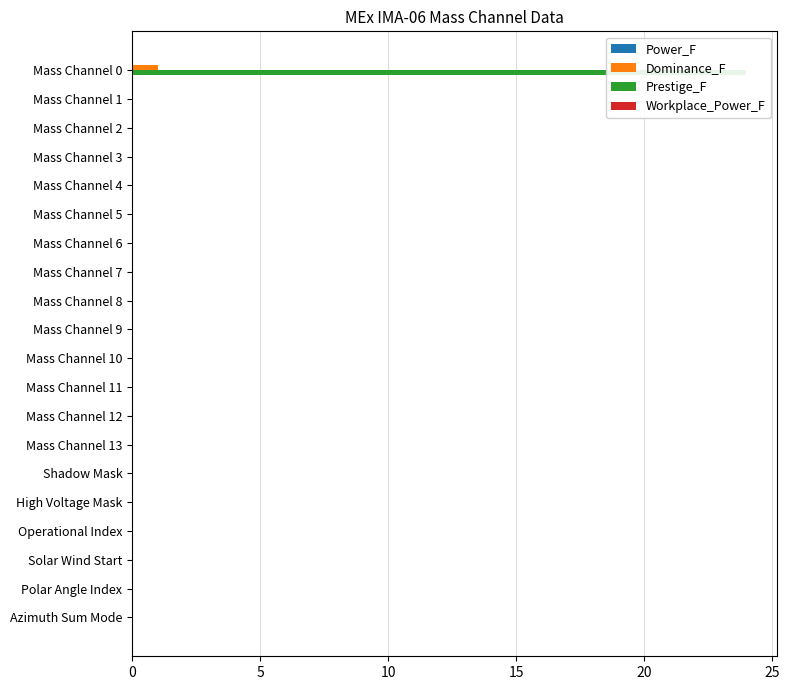

Reading left to right, extract all data points from this chart.

Power_F: 0.2	0.2	0.2	0.2	0.2	0.2	0.2	0.2	0.2	0.2	0.2	0.2	0.2	0.2	0.2	0.2	0.2	0.2	0.2	0.2
Dominance_F: 1.0	0.0	0.0	0.0	0.0	0.0	0.0	0.0	0.0	0.0	0.0	0.0	0.0	0.0	0.0	0.0	0.0	0.0	0.0	0.0
Prestige_F: 24.0	0.0	0.0	0.0	0.0	0.0	0.0	0.0	0.0	0.0	0.0	0.0	0.0	0.0	0.0	0.0	0.0	0.0	0.0	0.0
Workplace_Power_F: 0.2	0.2	0.2	0.2	0.2	0.2	0.2	0.2	0.2	0.2	0.2	0.2	0.2	0.2	0.2	0.2	0.2	0.2	0.2	0.2